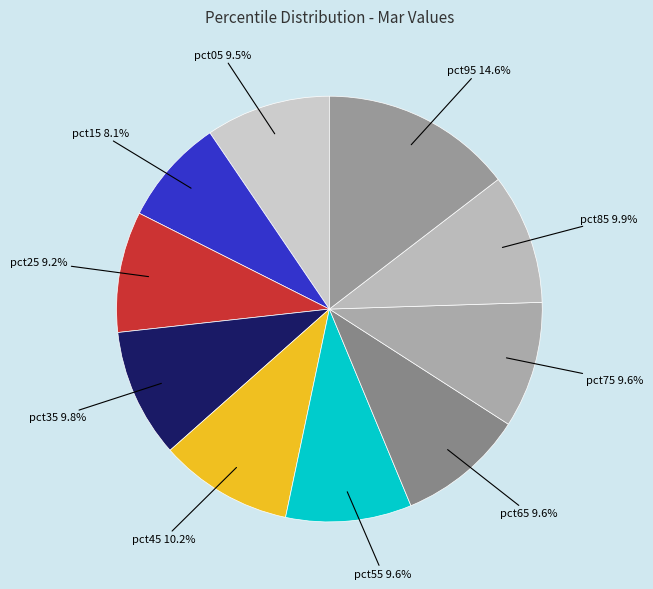

Count the number of slices in the pie.

10